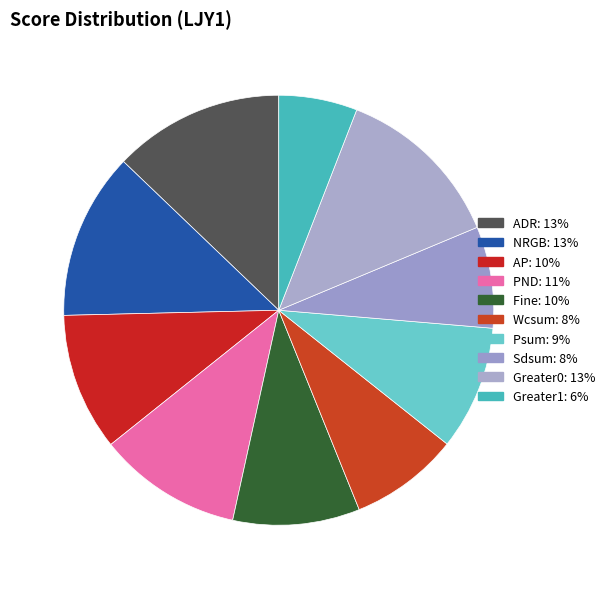

The Sdsum slice represents 15% of the pie. True or false?

False